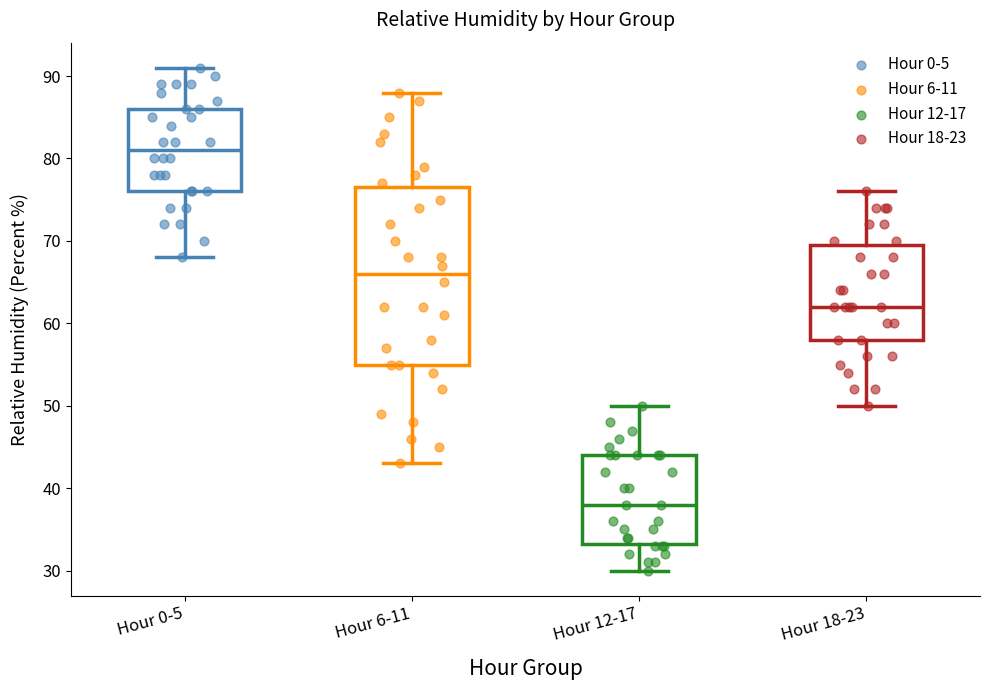

Reading left to right, read every box against the y-axis: the position of its median line, the range the box covers, and the ends of its whiskers. The values are not printed on the chart, so give them approximately, as read against the axis.

Hour 0-5: median 81, box 76 to 86, whiskers 68 to 91
Hour 6-11: median 66, box 55 to 77, whiskers 43 to 88
Hour 12-17: median 38, box 33 to 44, whiskers 30 to 50
Hour 18-23: median 62, box 58 to 70, whiskers 50 to 76